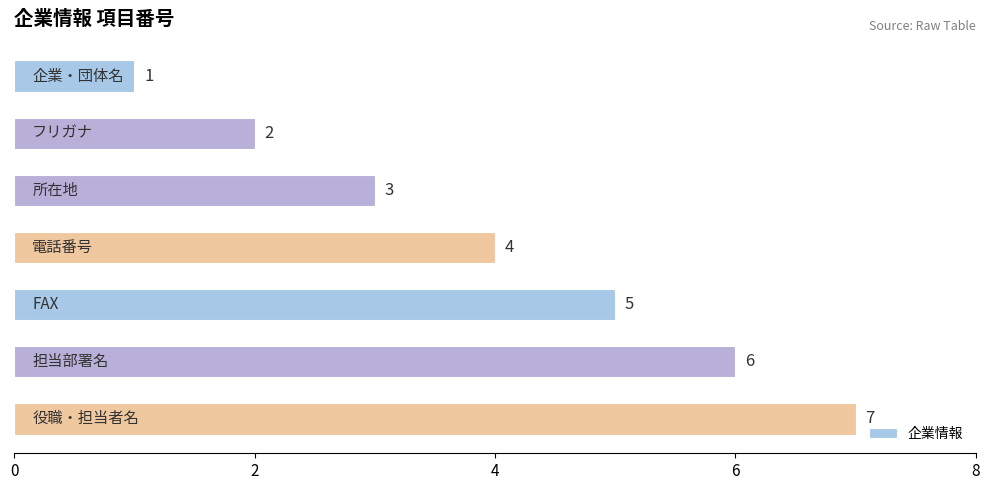

How many values are between 2 and 6?

5